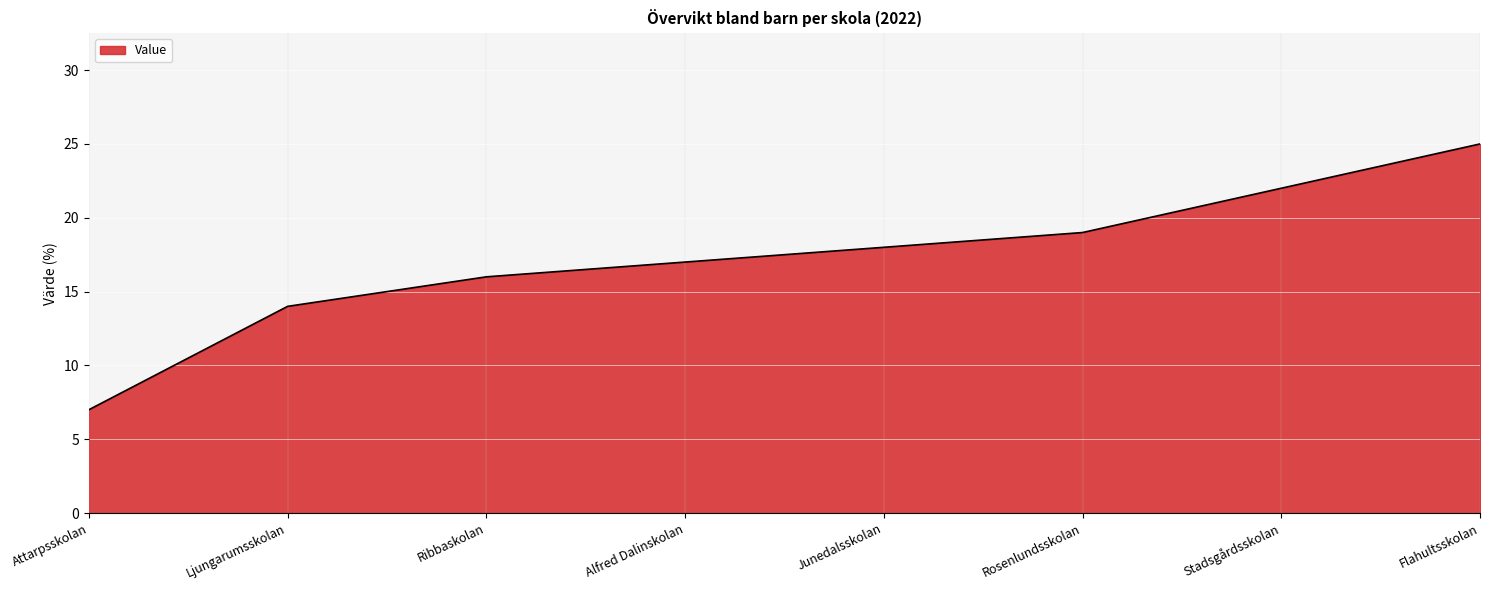

Reading left to right, extract all data points from this chart.

Attarpsskolan=7	Ljungarumsskolan=14	Ribbaskolan=16	Alfred Dalinskolan=17	Junedalsskolan=18	Rosenlundsskolan=19	Stadsgårdsskolan=22	Flahultsskolan=25